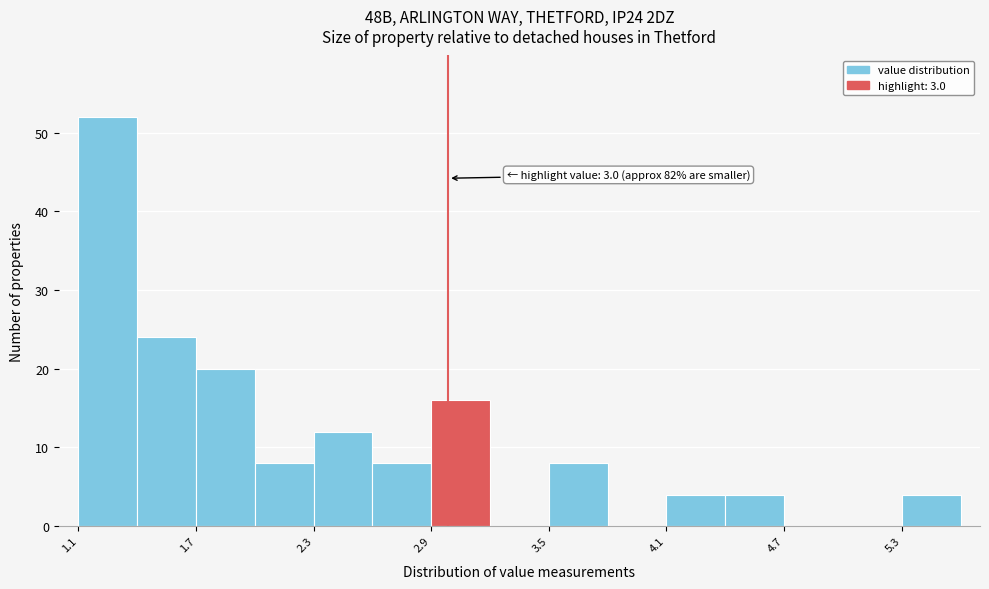

Read against the x-axis, roughly where is the centre of the tallest bar?

1.3